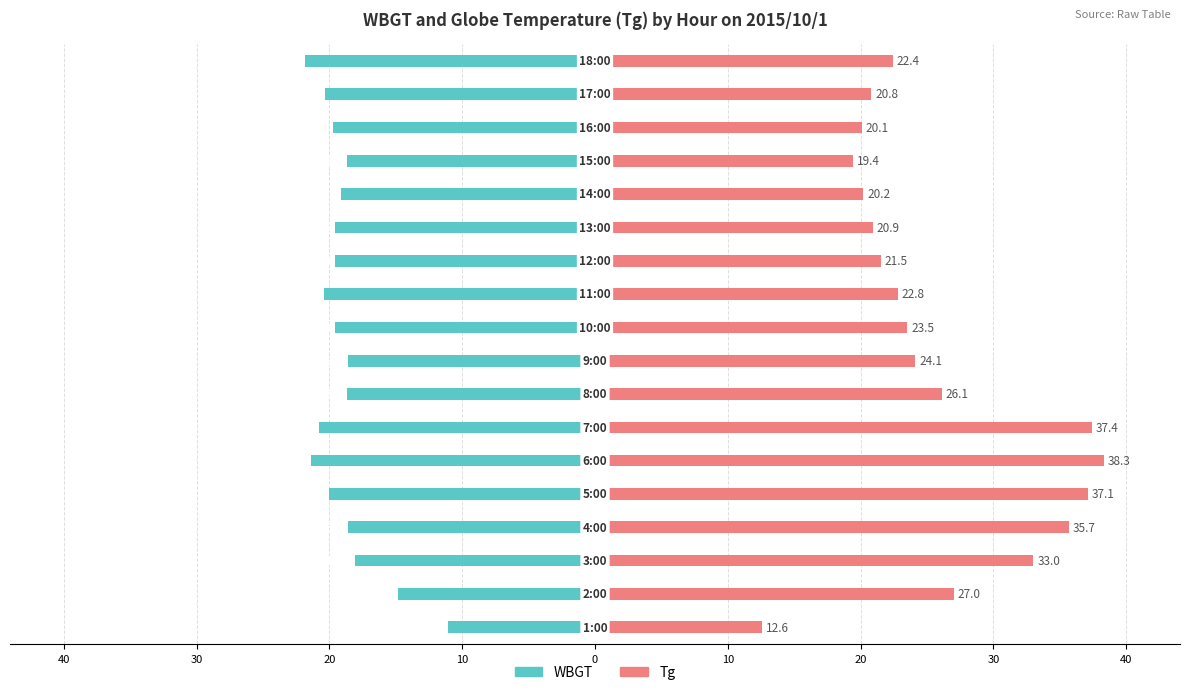

What is the maximum value for WBGT?

-11.1